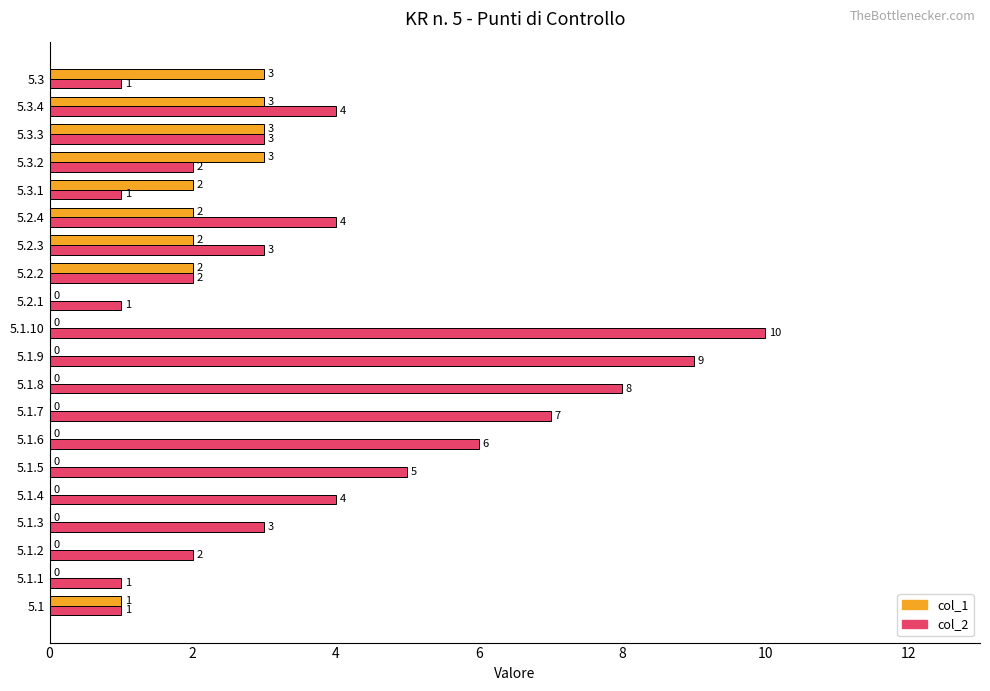

Between 5.1 and 5.1.6, which series saw the biggest shift?

col_2